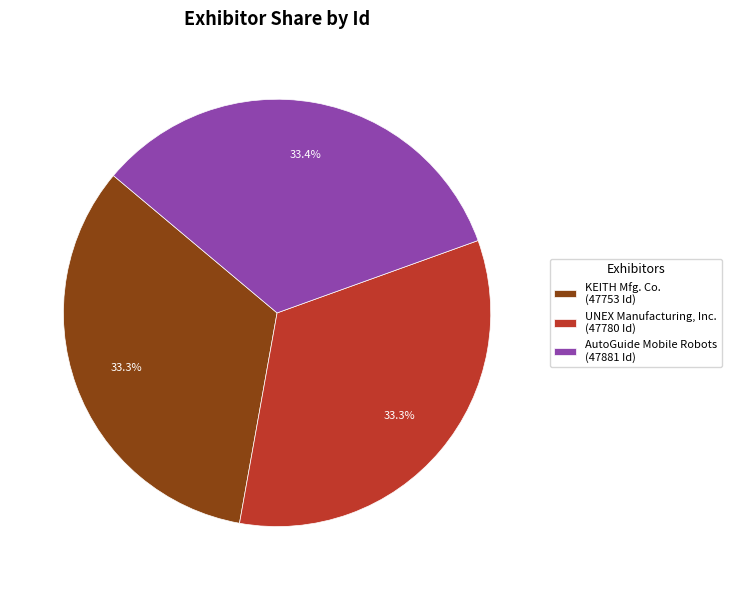

What is the ratio of the value at AutoGuide Mobile Robots (47881 Id) to the value at UNEX Manufacturing, Inc. (47780 Id)?

1.0